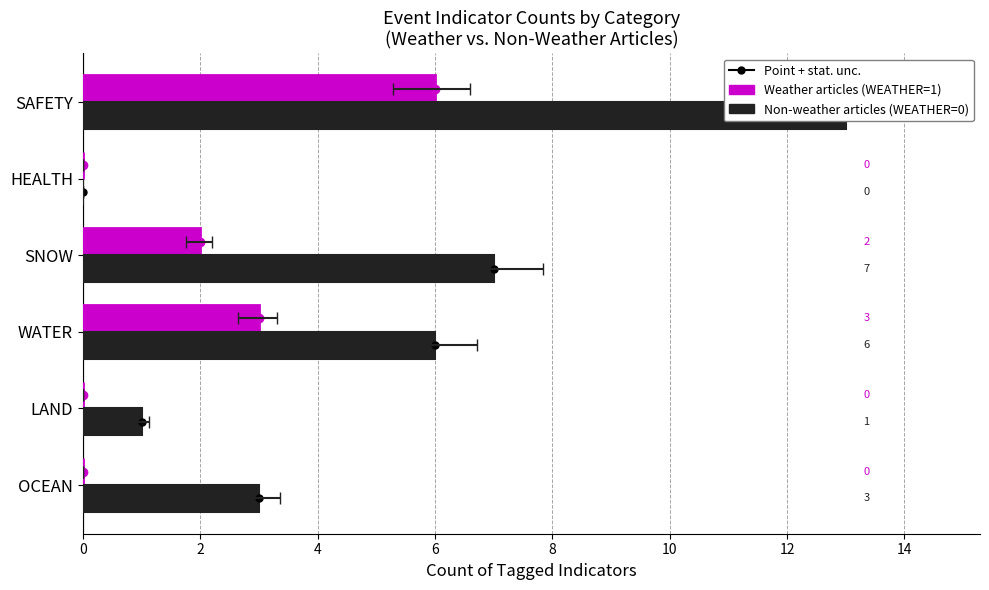

How many values in Non-weather articles are above zero?

5